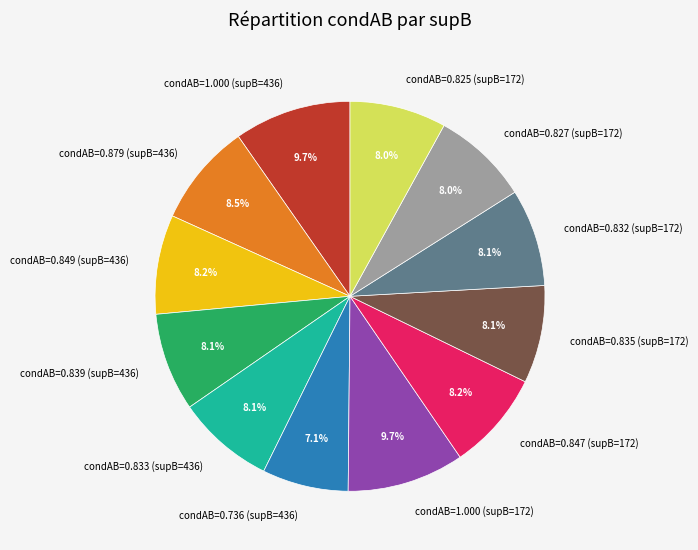

Is there a majority slice in this chart?

No